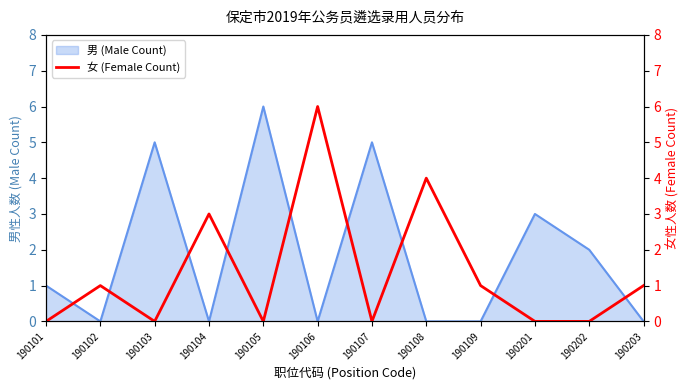

Does the chart display data point markers on the line(s)?

No